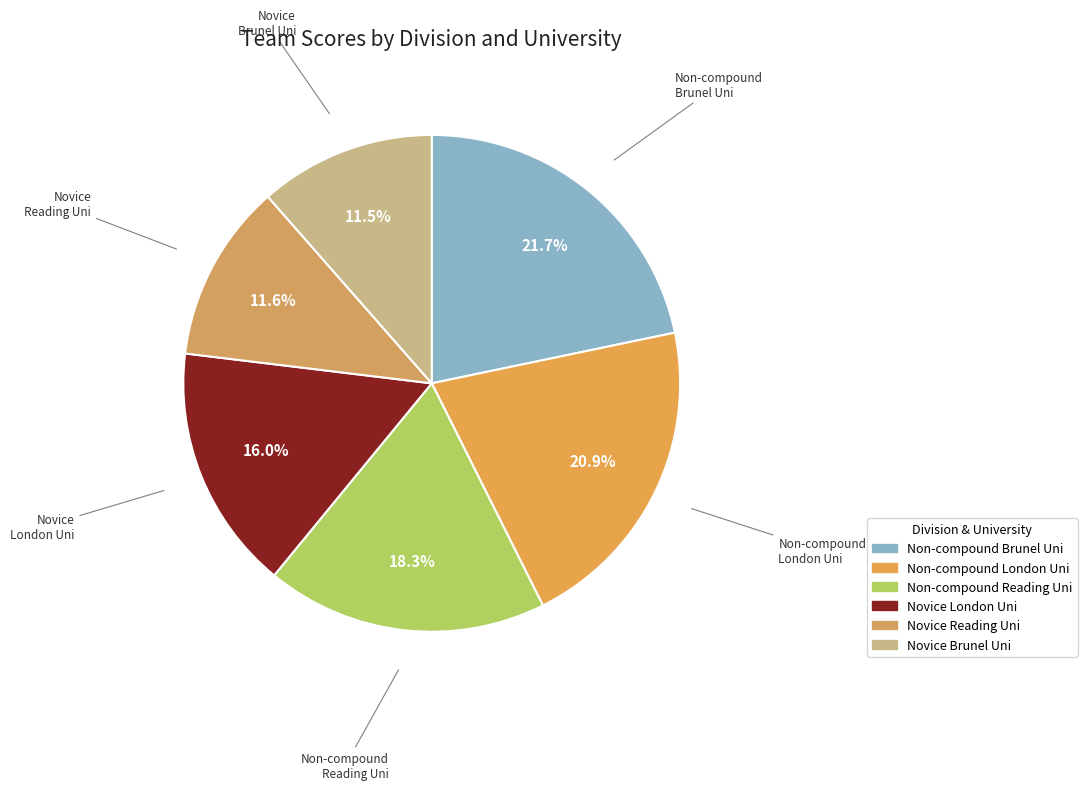

What is the ratio of the value at Novice London Uni to the value at Non-compound Reading Uni?

0.9